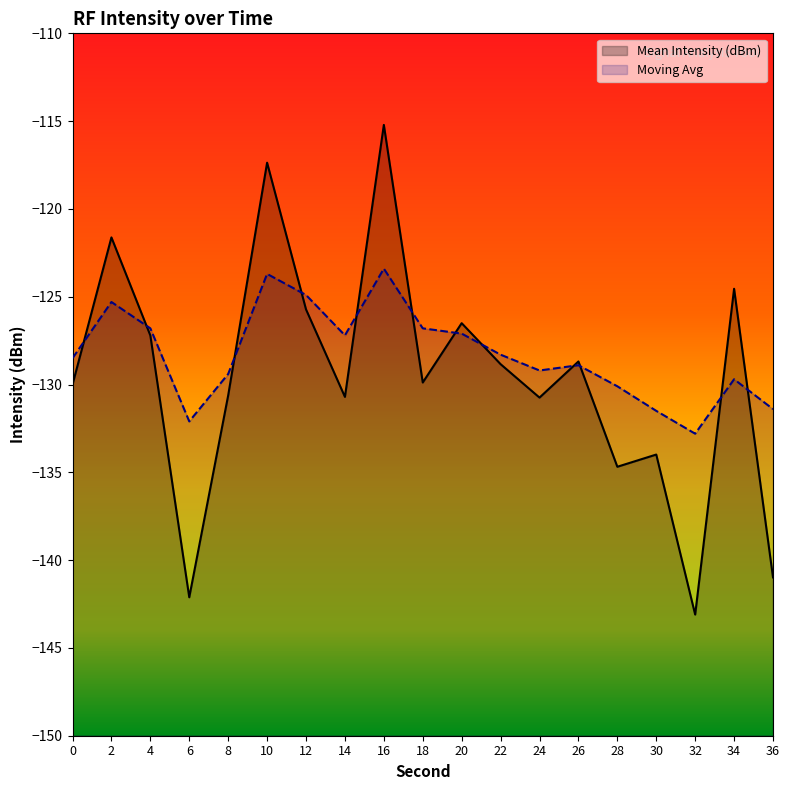

How many values in the Moving Avg series are below -128?

11